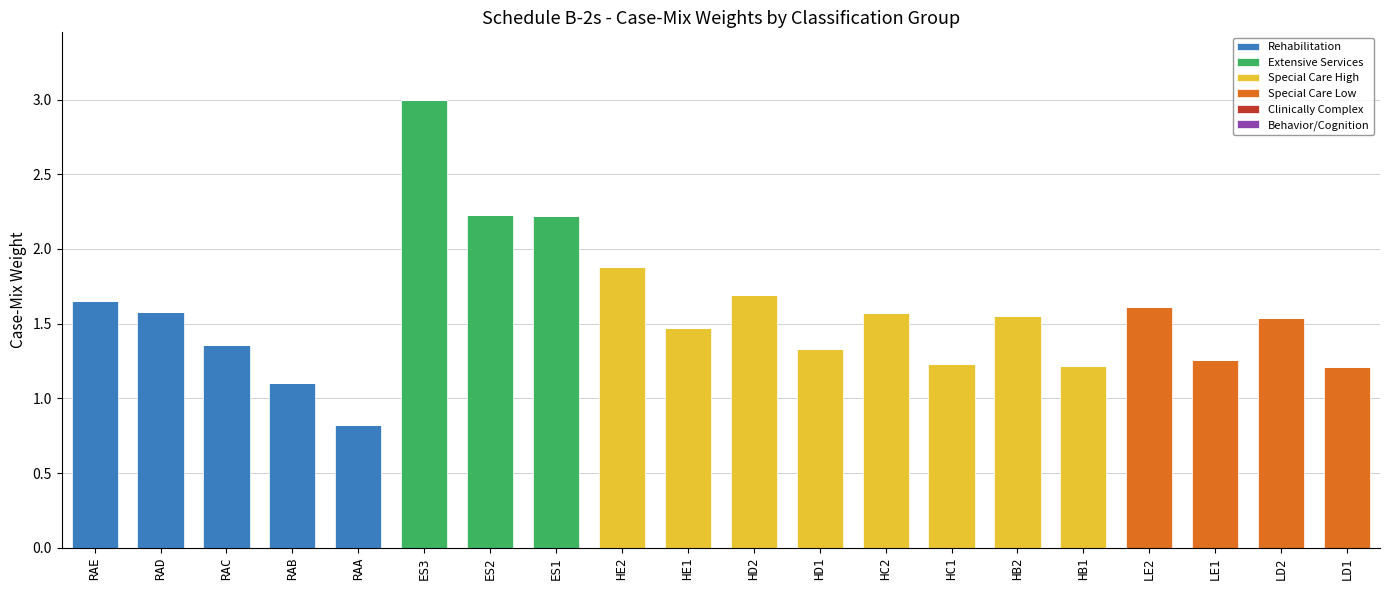

What is the total value across all series at RAA?

0.8